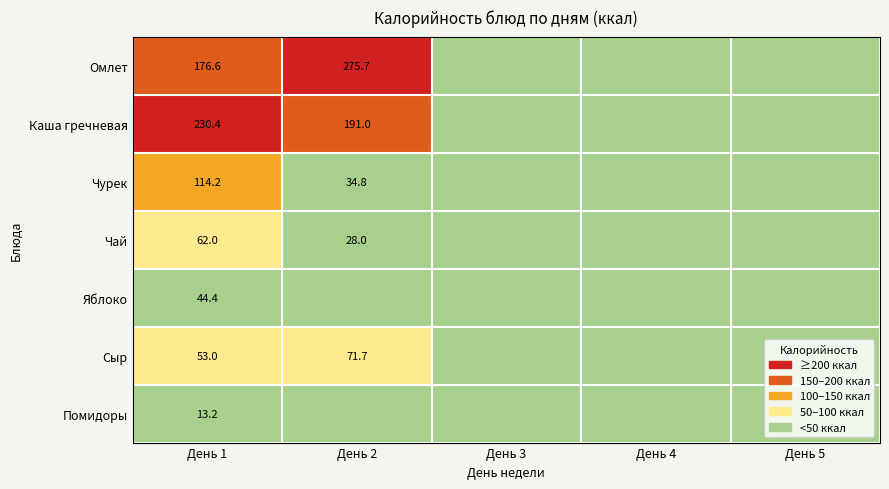

The Чай series shows 62.0 at День 1. True or false?

True